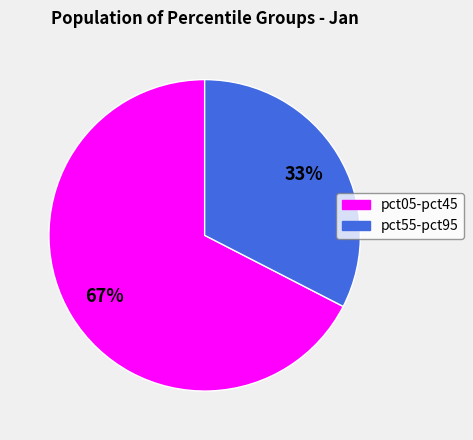

Does any single category account for the majority?

Yes